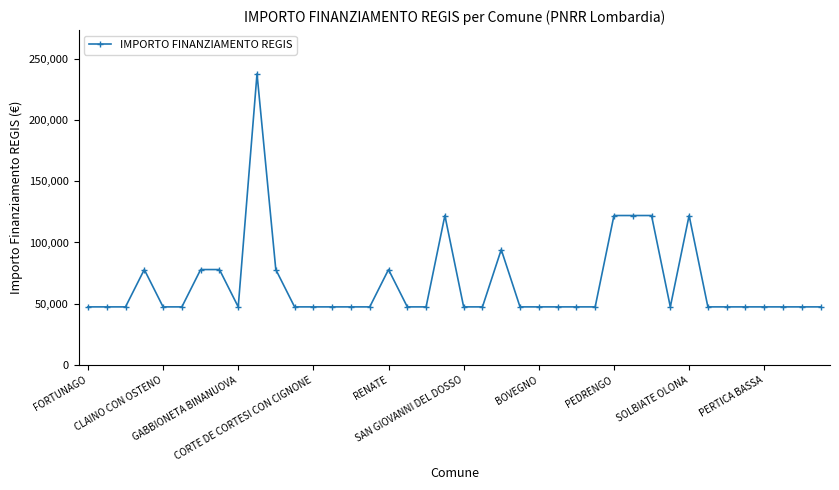

What is the value of the 21st point from the left?

47427